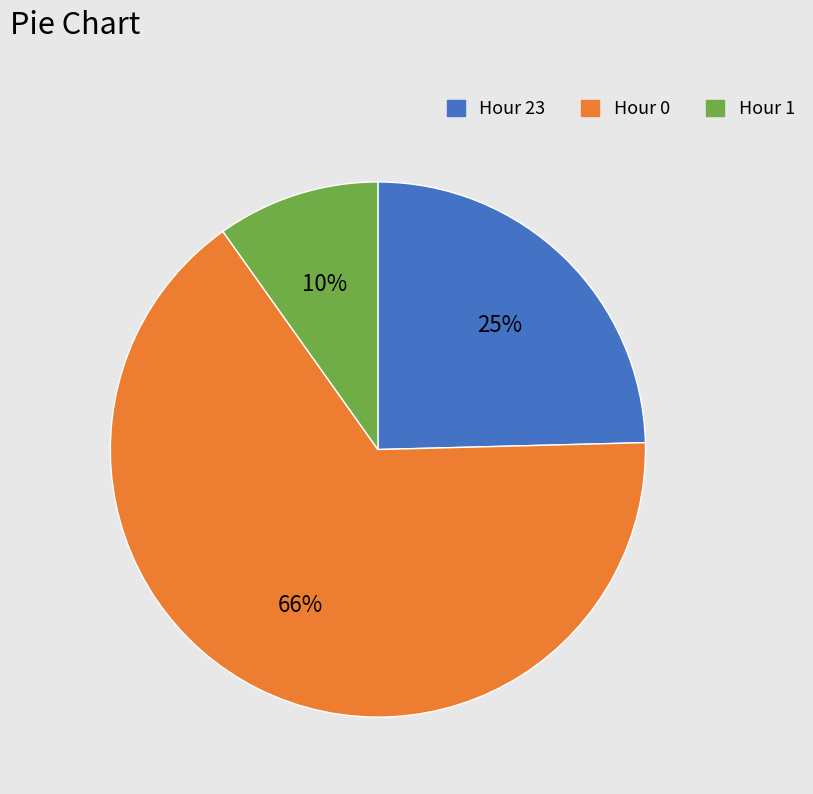

To the nearest percent, what percentage of the pie is Hour 23?

25%